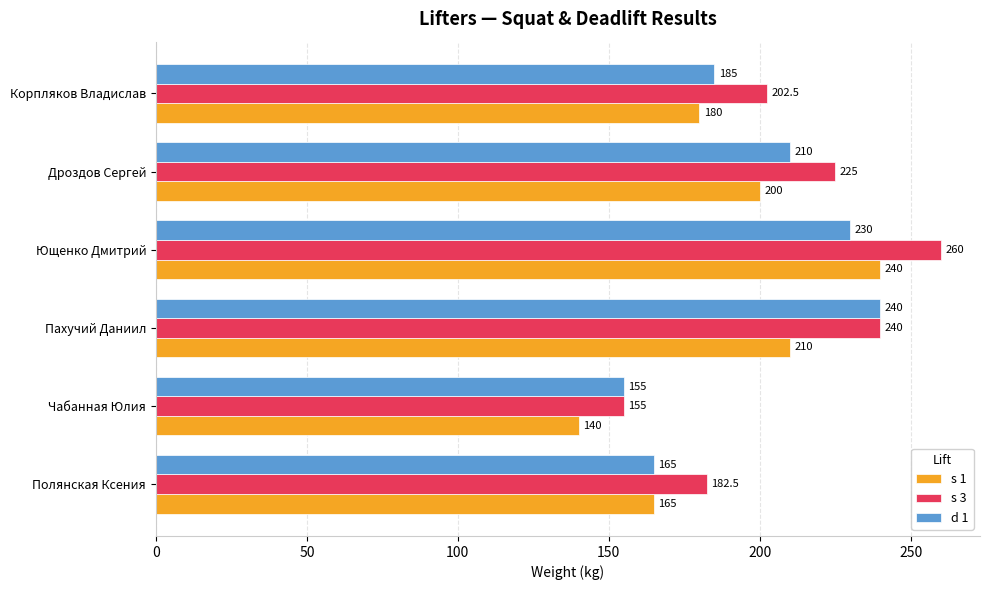

How many data points in s 1 are less than 200?

3